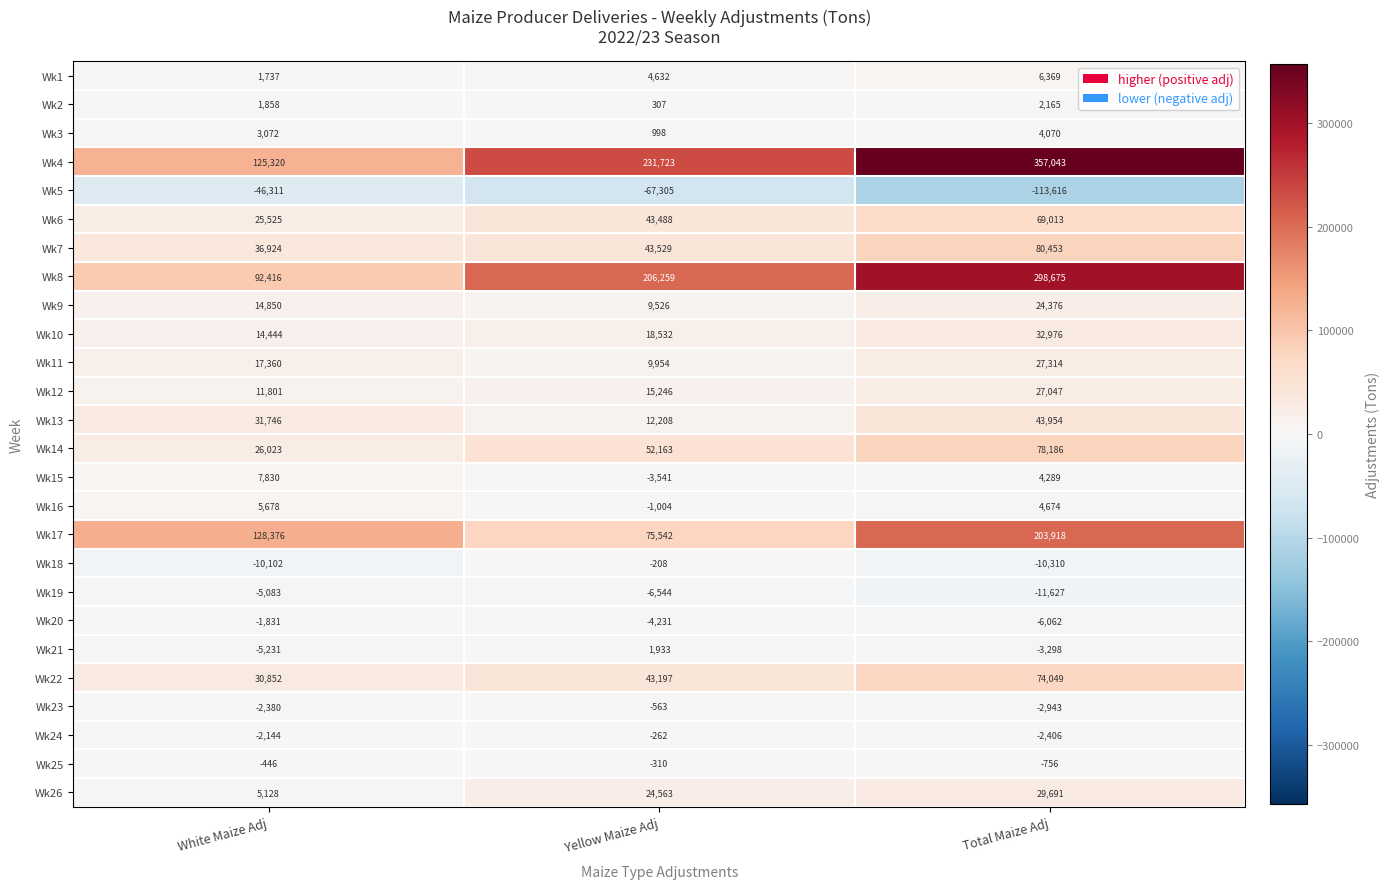

How many Wk1 values are between 1737 and 6369?

3